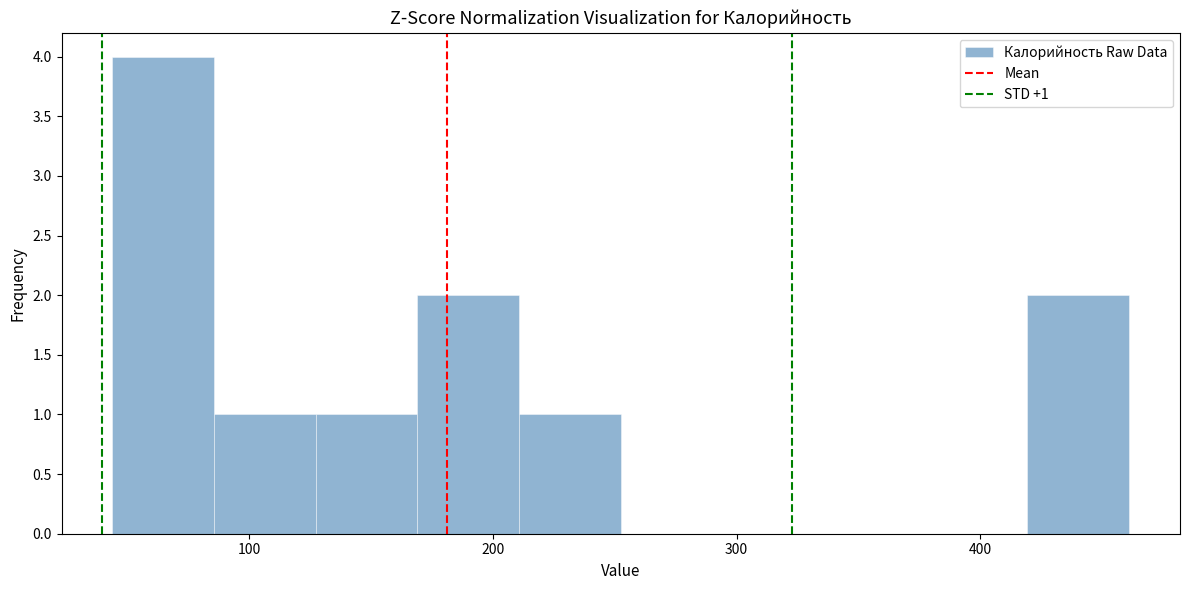

Which range on the x-axis has the tallest bar?

40 to 90